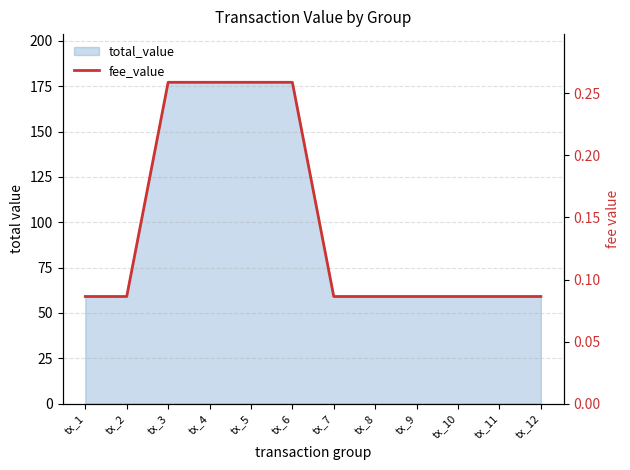

What is the difference between the maximum and minimum values?

0.2